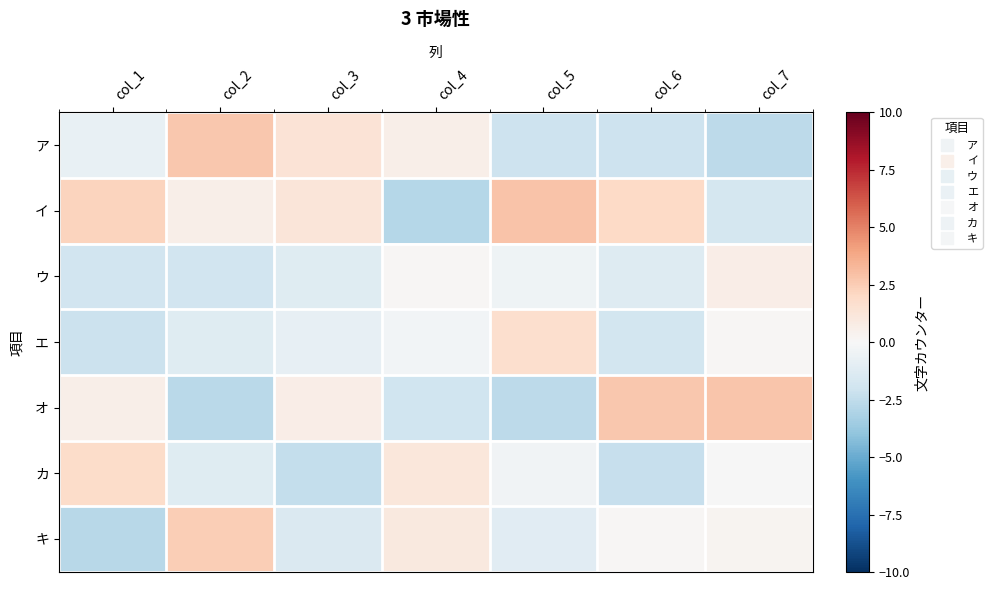

At col_2, list the series in order from smallest to largest.

オ, ウ, エ, カ, イ, キ, ア